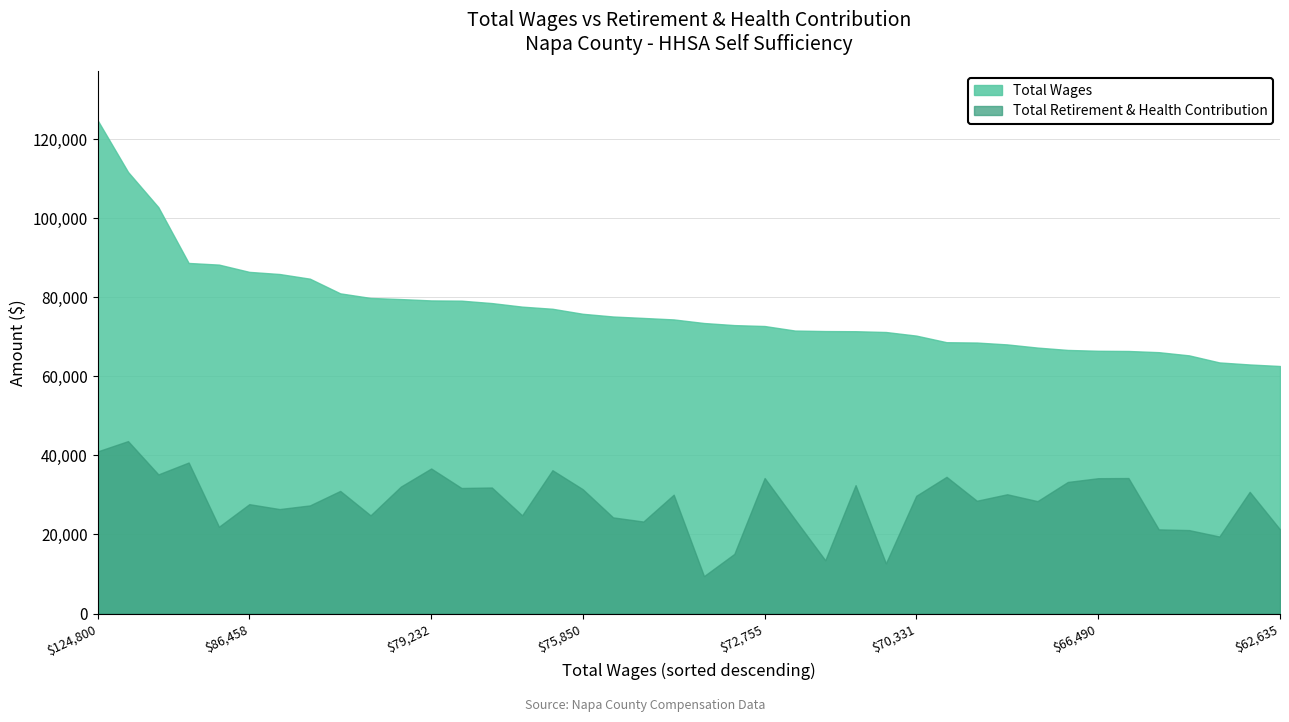

List the series in order of their overall mean, highest first.

Total Wages, Total Retirement & Health Contribution